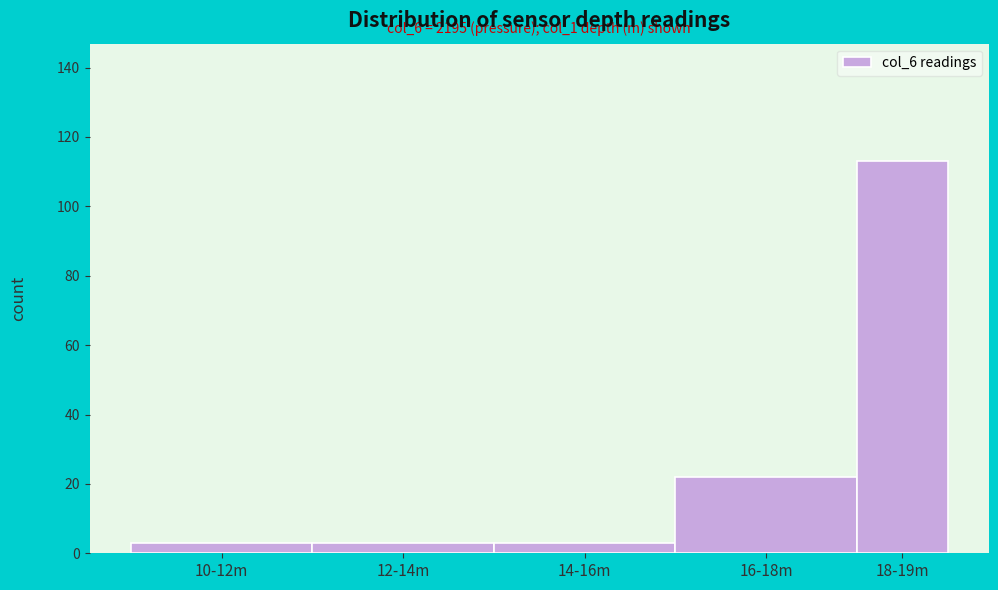

Reading left to right, what are all the values shown in this chart?

3	3	3	22	113